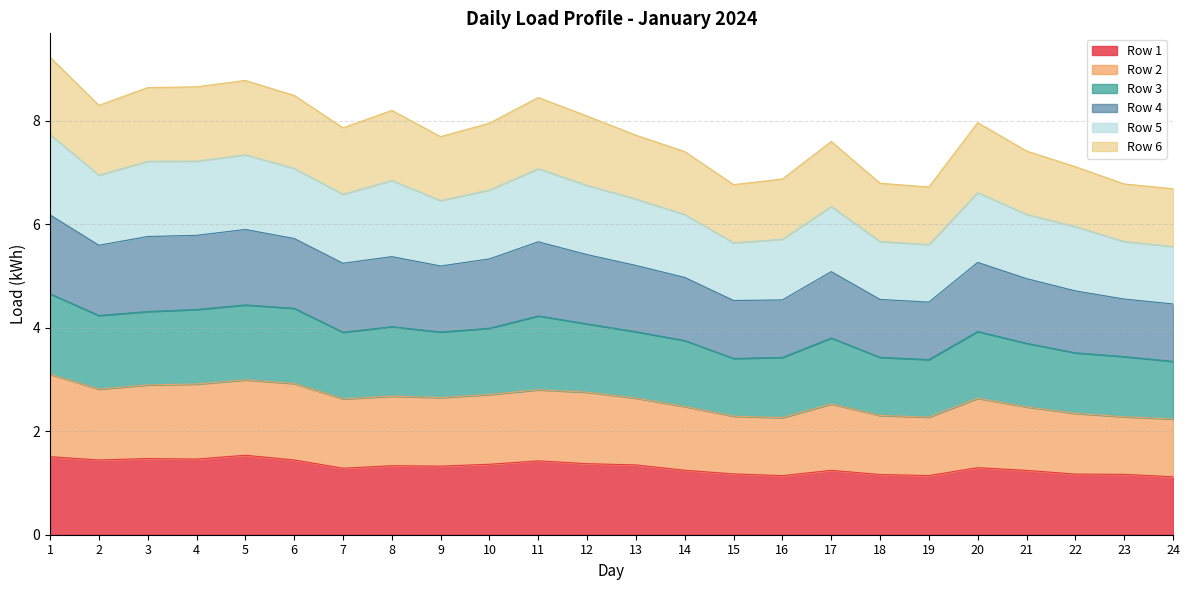

True or false: Row 3 has a value of 2.3 at 21.

False